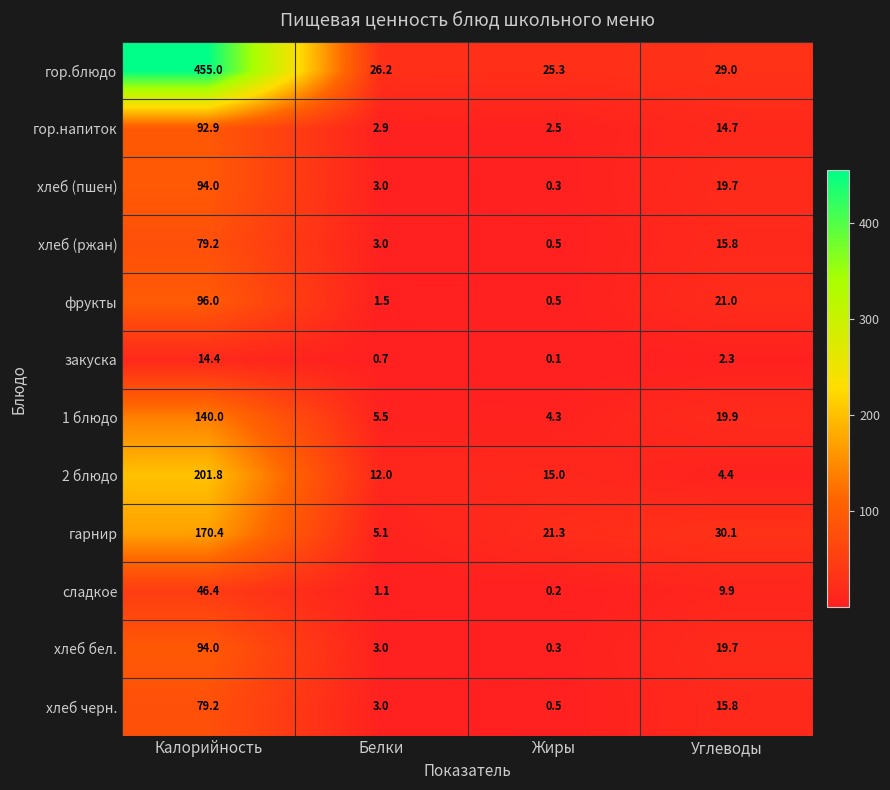

What is the sum of all хлеб (пшен) values?

117.0